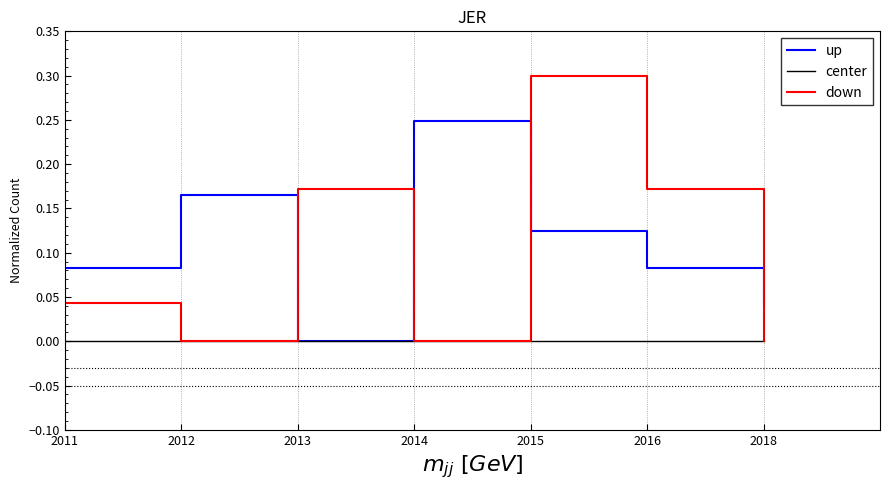

What is the sum of the up values at 2014 and 2015?

0.4